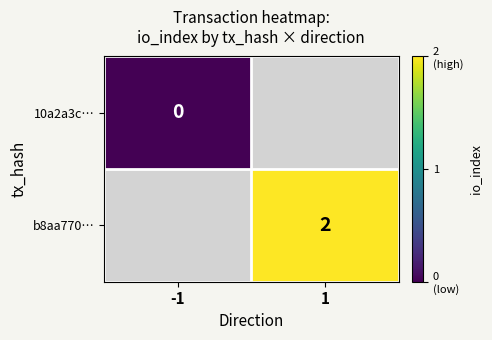

True or false: b8aa770… has a value of 2 at 1.

True